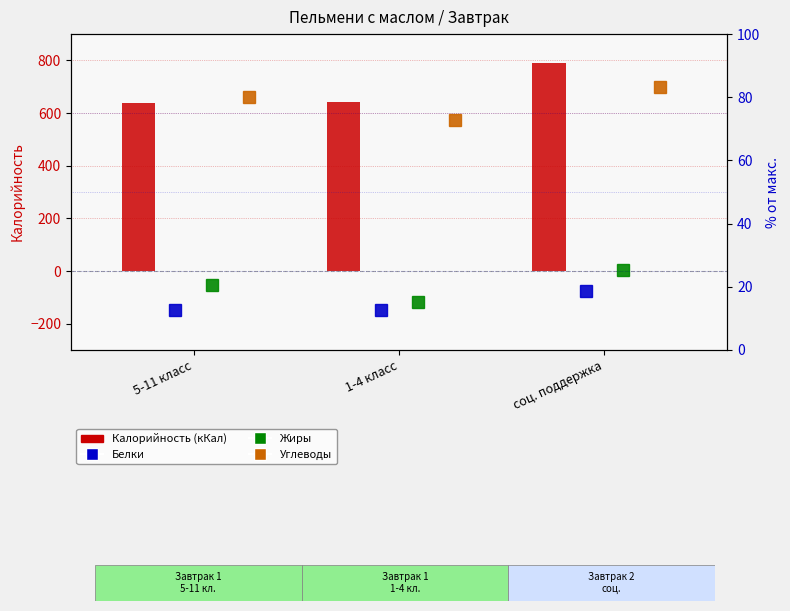

What position from the left is 1-4 класс?

2